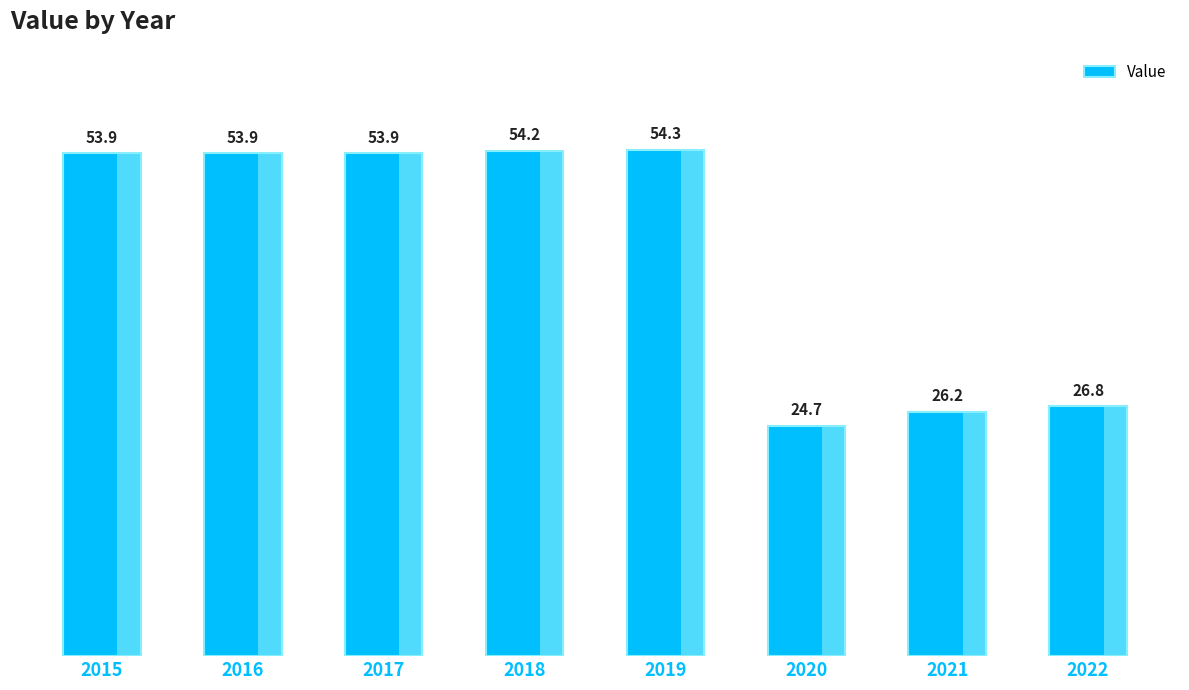

True or false: the data shows 24.7 at 2020.

True